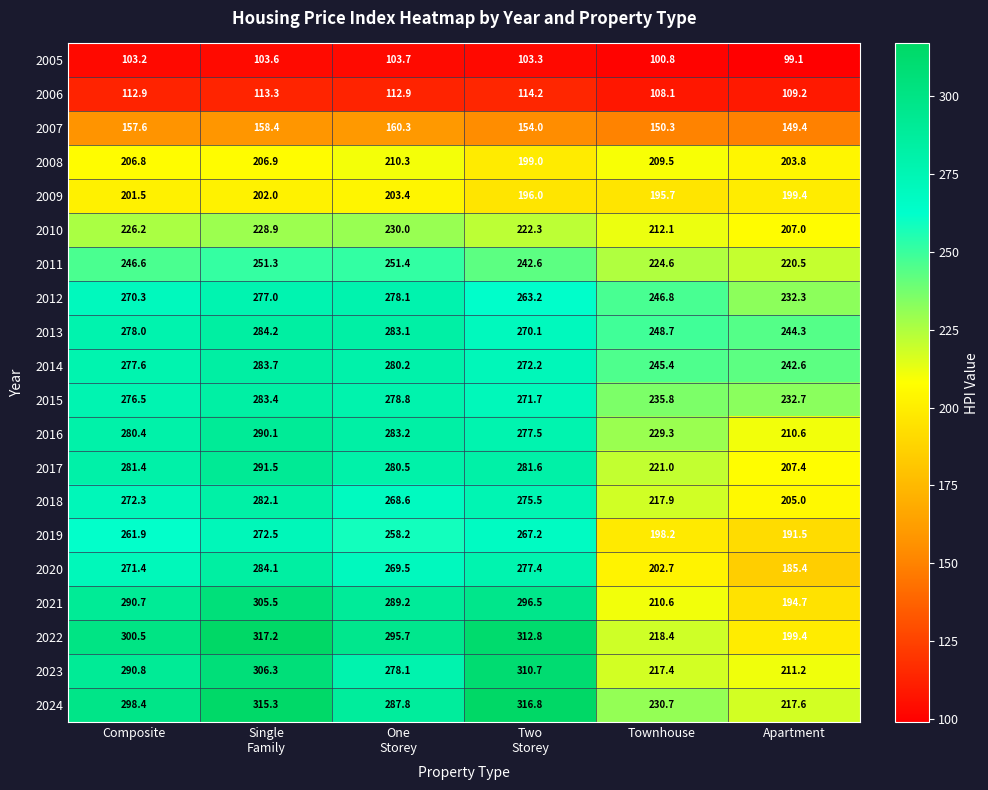

What is the spread (max minus min) of values at Apartment?

145.2